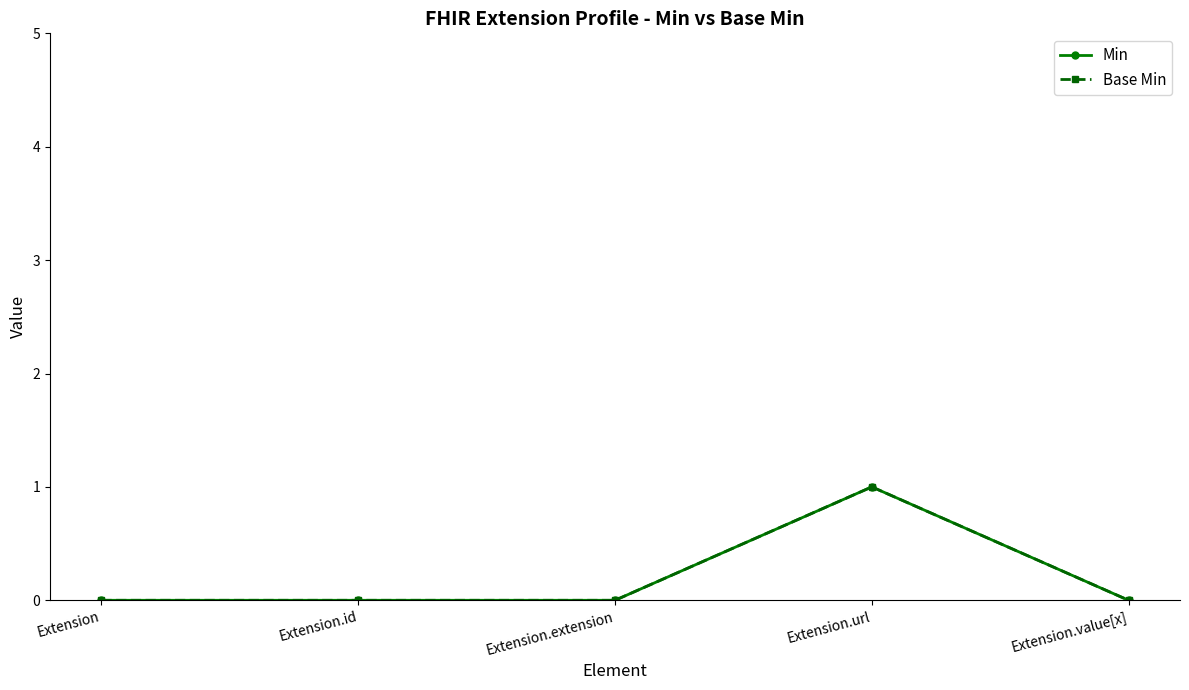

The value of Base Min at Extension.id is 0. True or false?

True